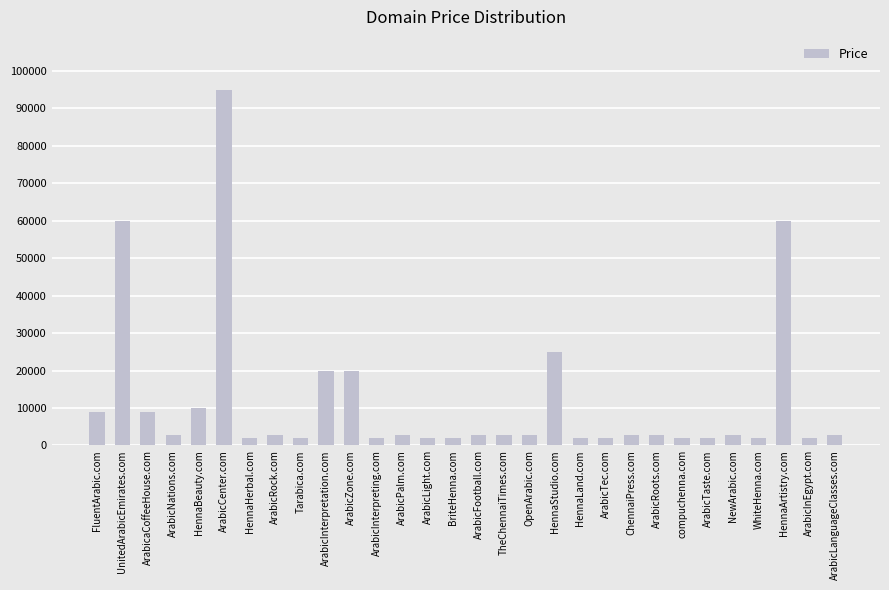

Approximately how many times larger is the value at ChennaiPress.com compared to HennaLand.com?

1.5